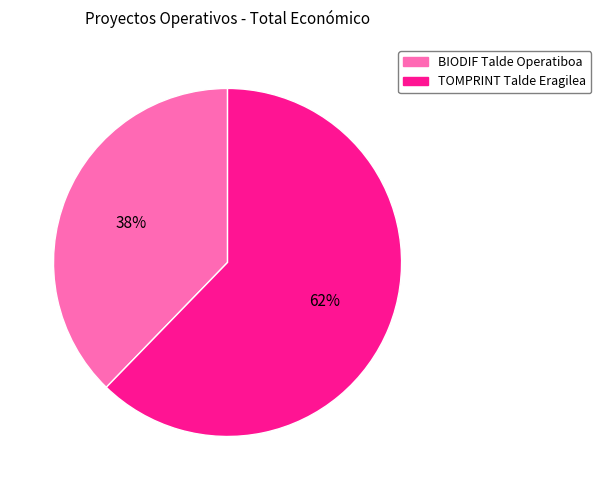

To the nearest percent, what portion does BIODIF Talde Operatiboa represent?

38%